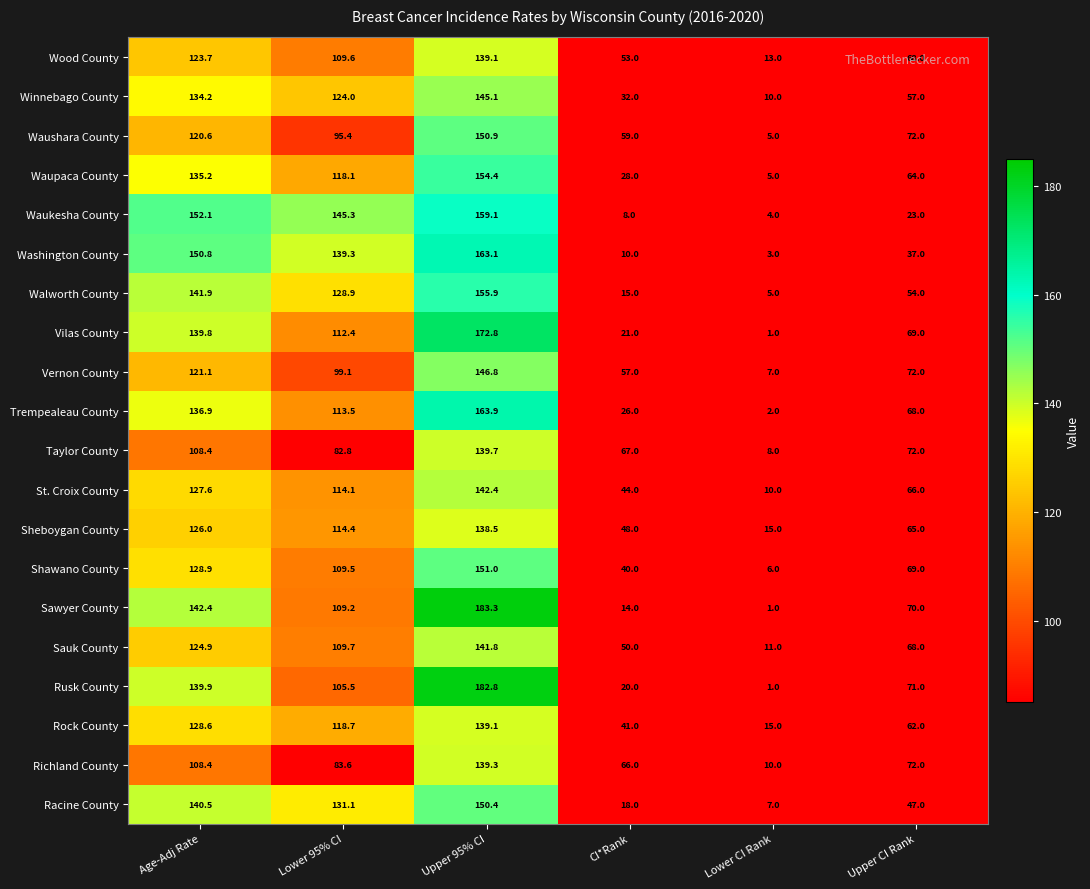

What is the minimum value for Richland County?

10.0